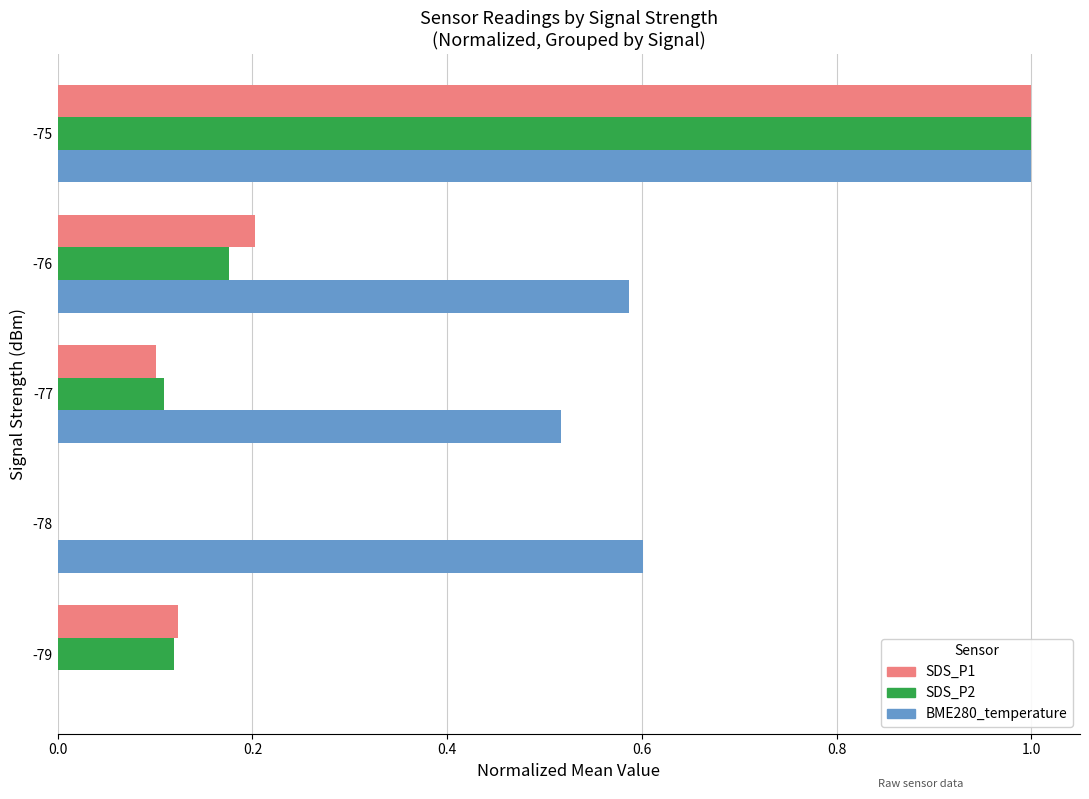

Which category has the highest value in the SDS_P1 series?

-75